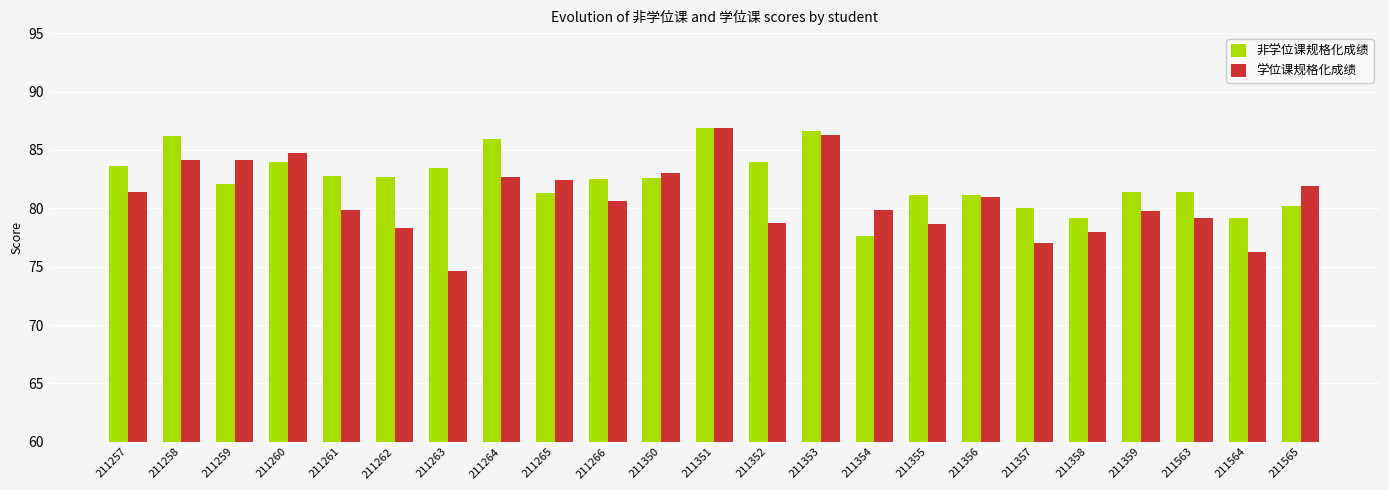

Where does the 学位课规格化成绩 series first go above 80?

211257